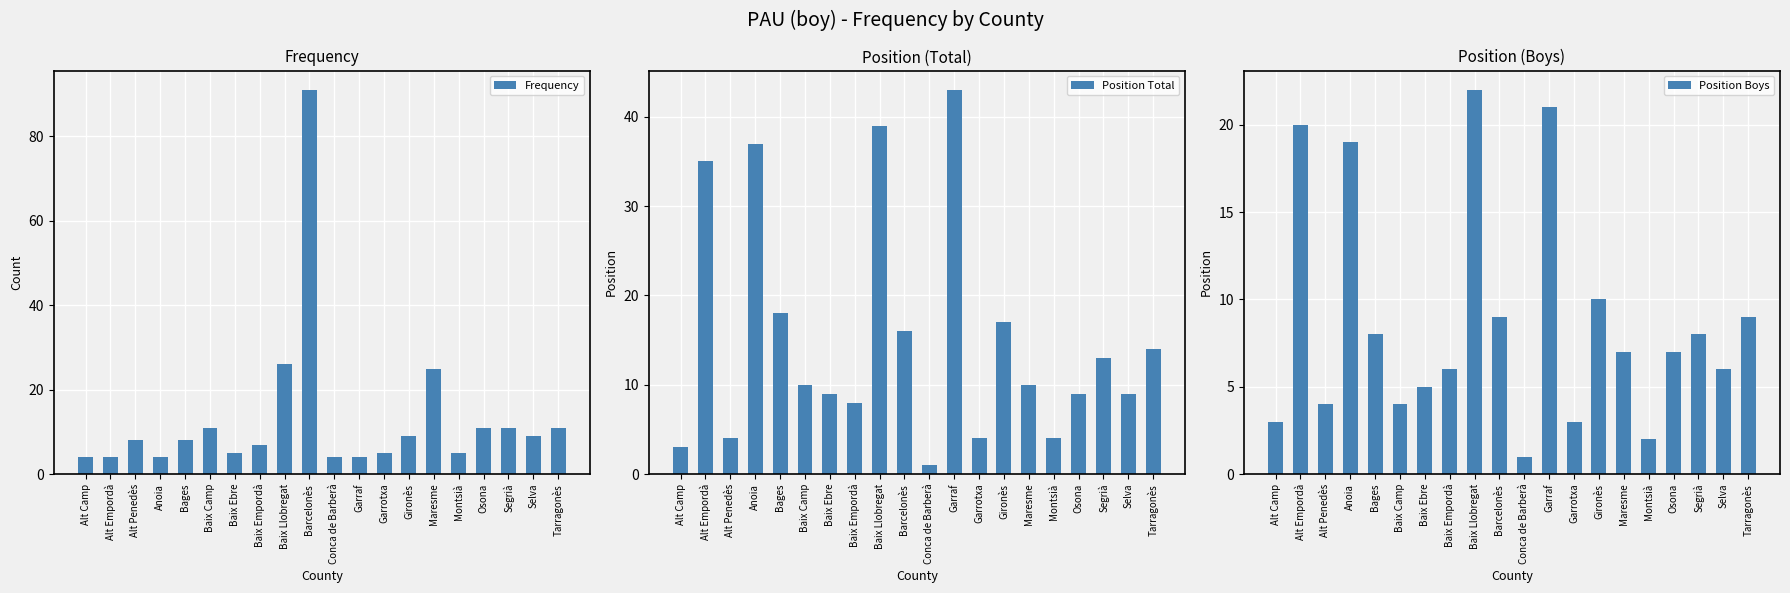

What is the difference between the Position Boys values at Anoia and Garrotxa?

16